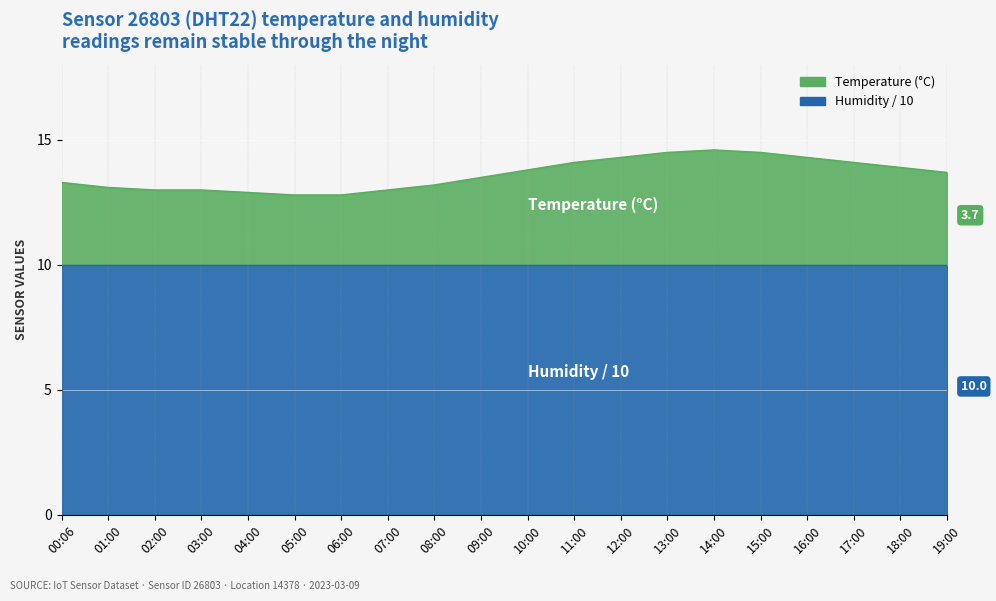

The value at 13:00 is 23.0. True or false?

False